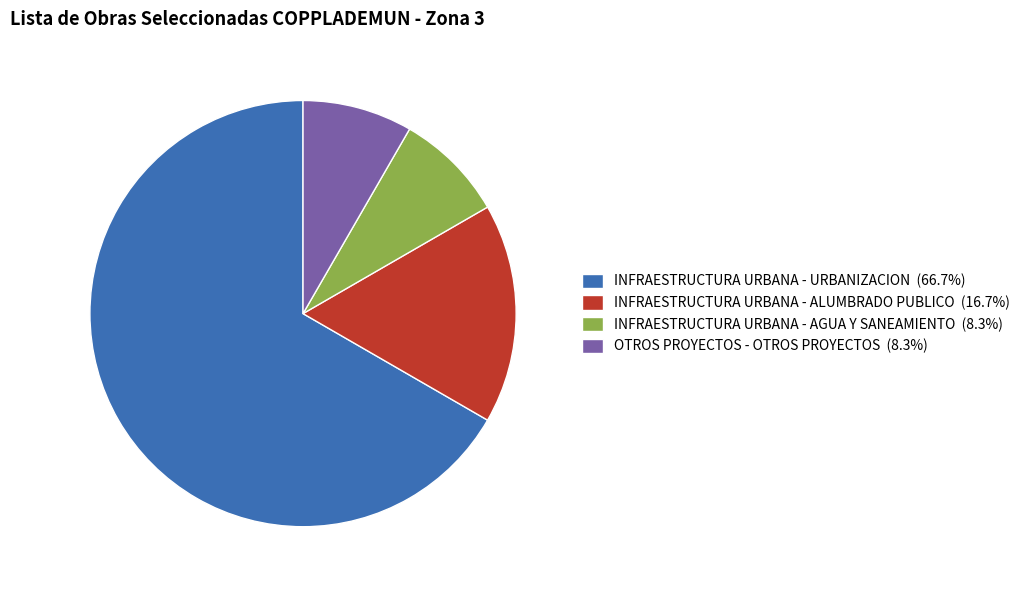

Do INFRAESTRUCTURA URBANA - ALUMBRADO PUBLICO and INFRAESTRUCTURA URBANA - AGUA Y SANEAMIENTO together represent more than half of the pie?

No